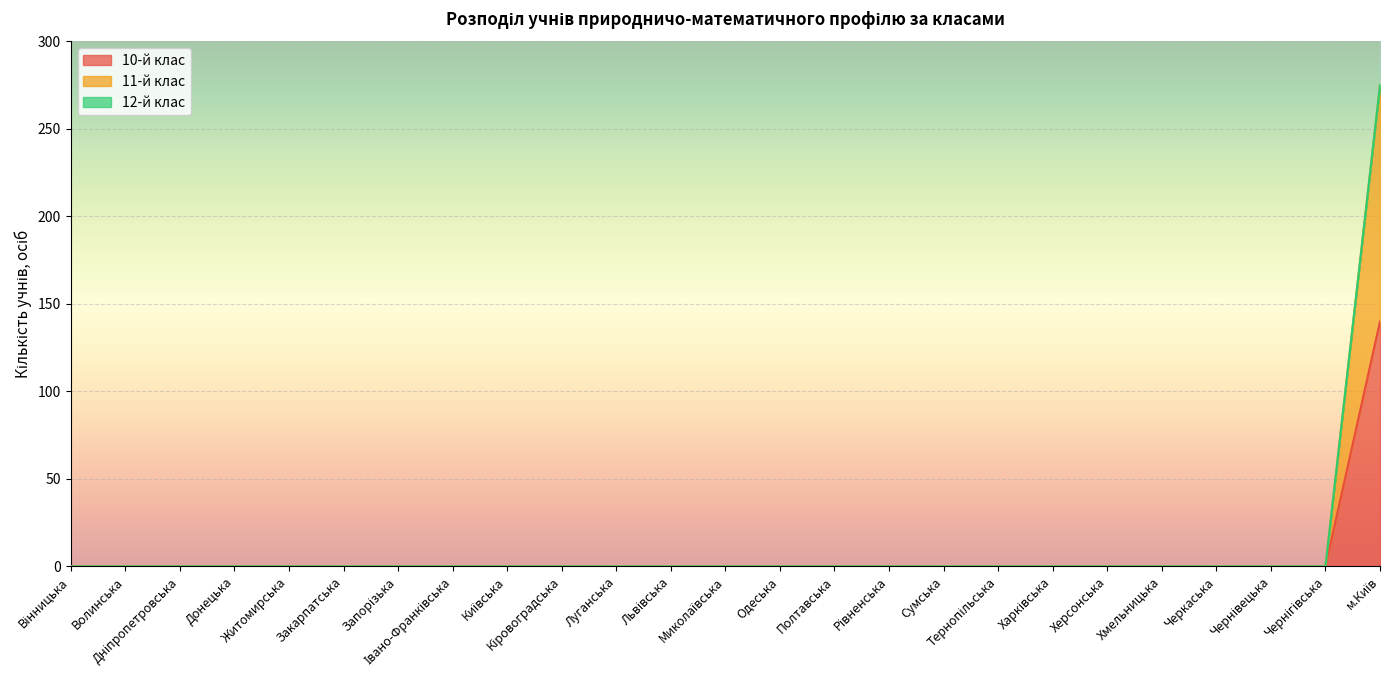

The value of 11-й клас at Чернівецька is 0. True or false?

True